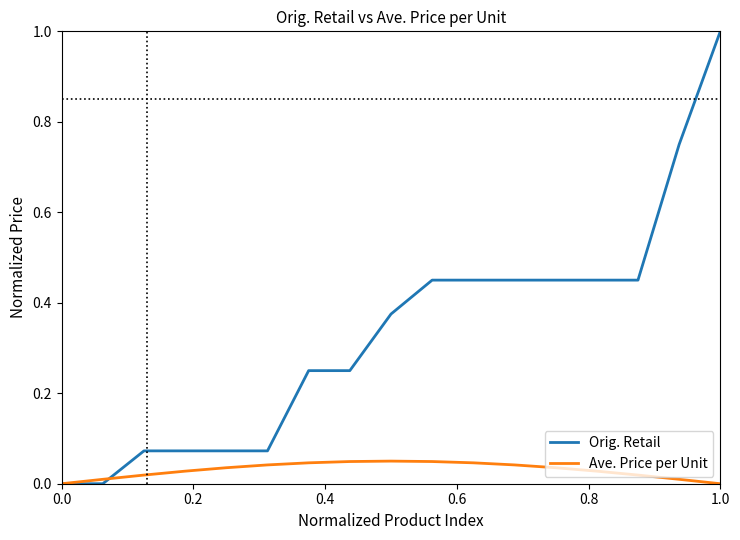

Rank the series by their maximum value, from lowest to highest.

Ave. Price per Unit, Orig. Retail